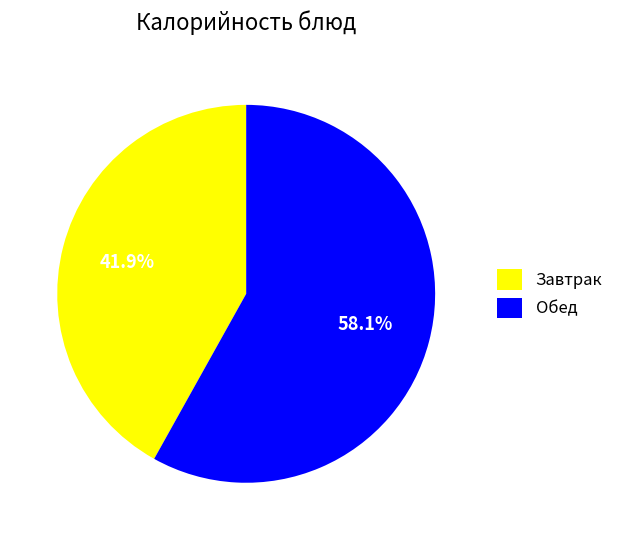

What portion of the pie excludes Обед?

41.9%